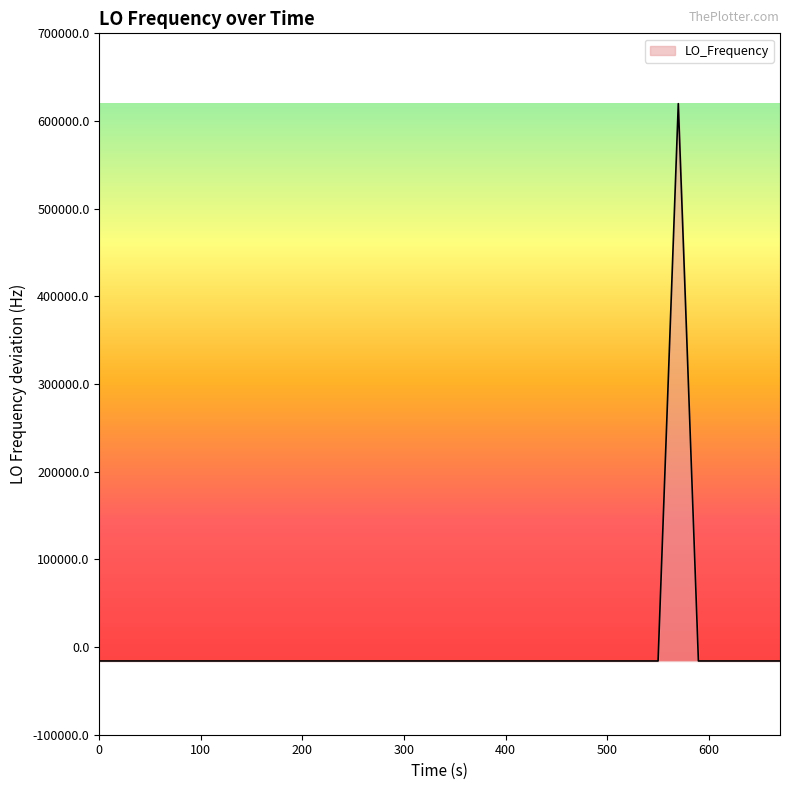

What is the greatest value displayed?

619810.8